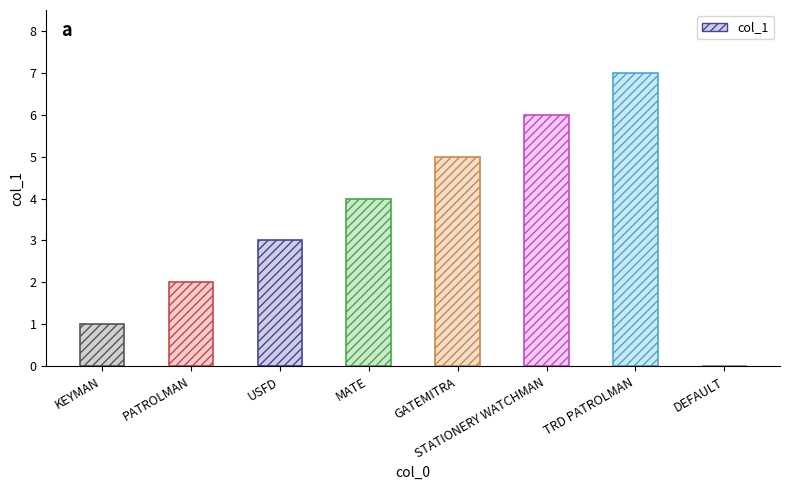

Are the bars horizontal?

No